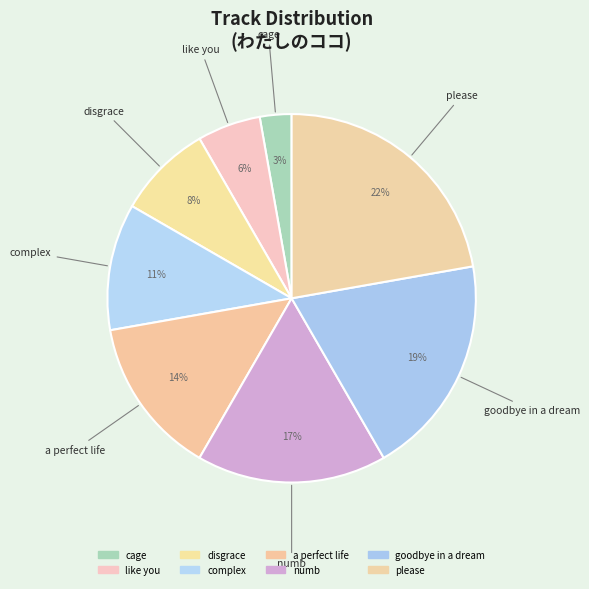

Count the number of slices in the pie.

8